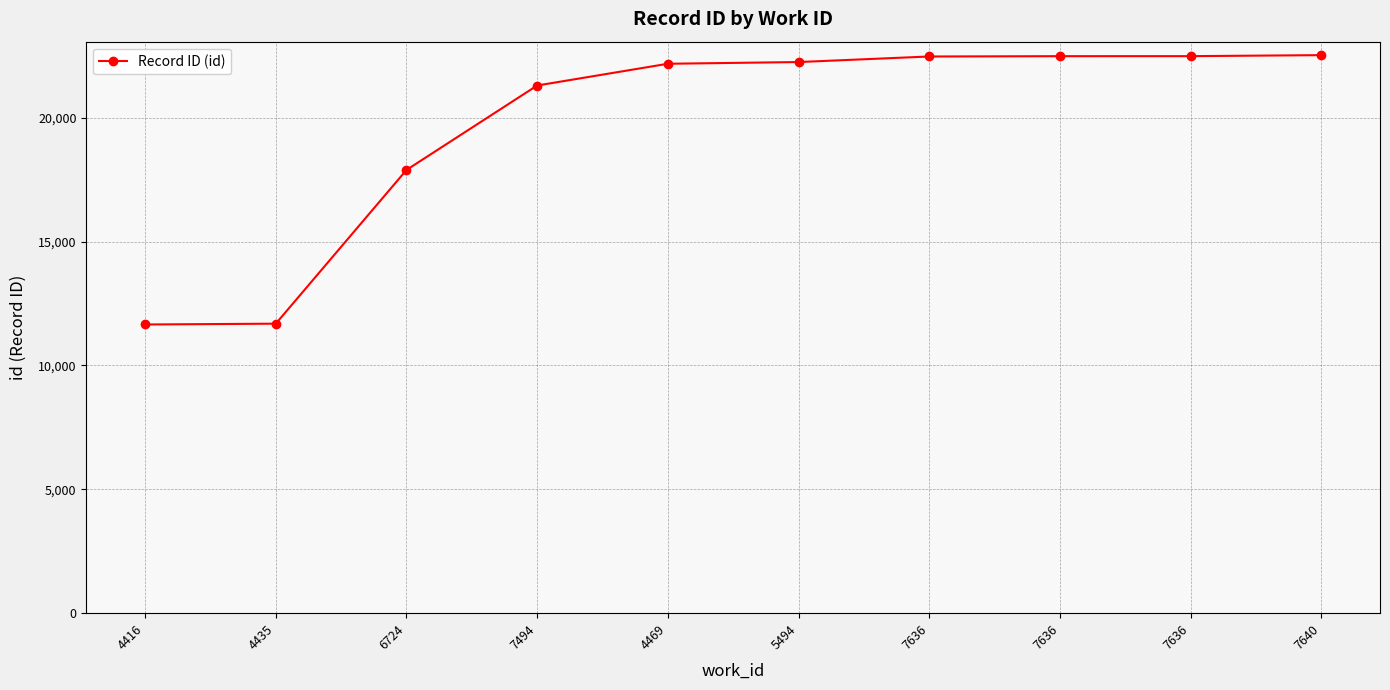

Rank the categories by value from highest to lowest.

7640, 7636, 7636, 7636, 5494, 4469, 7494, 6724, 4435, 4416